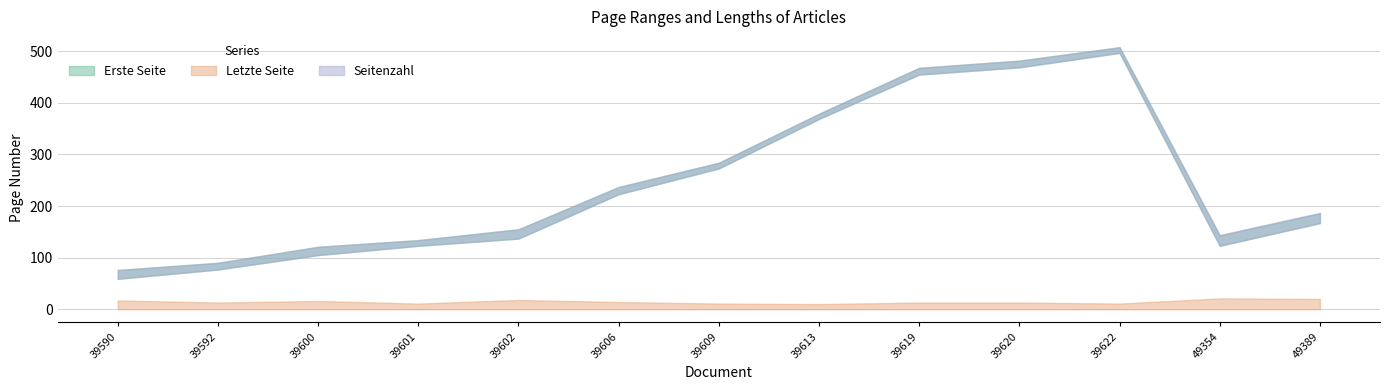

Which series has the widest spread of values?

Erste Seite